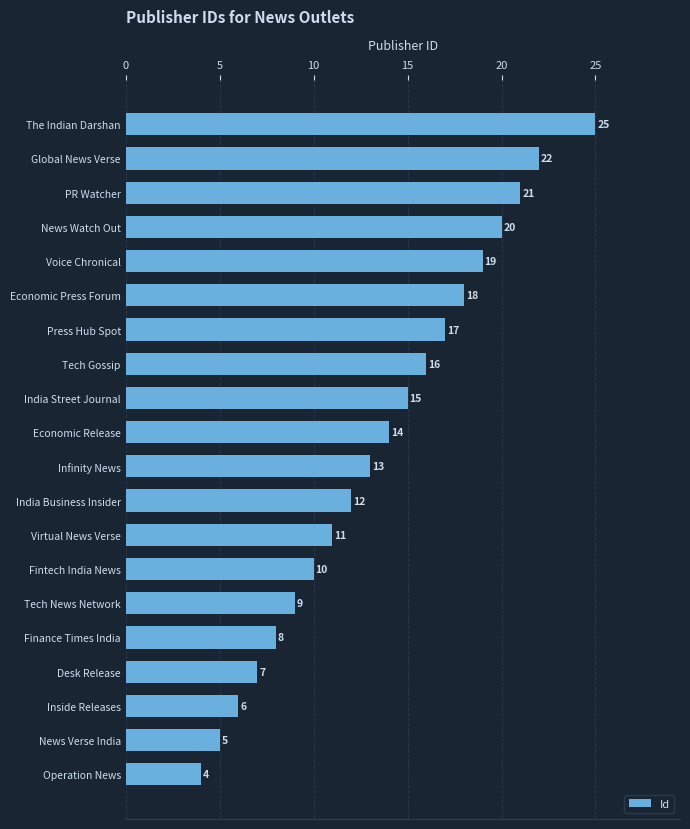

Does the chart contain any negative values?

No